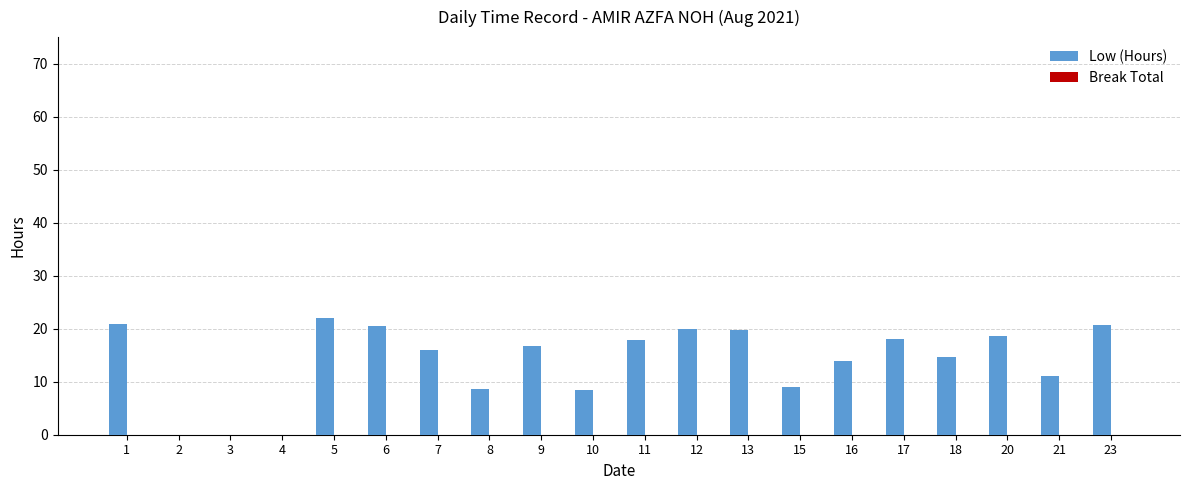

What is the change in value from 20 to 21?

-7.6